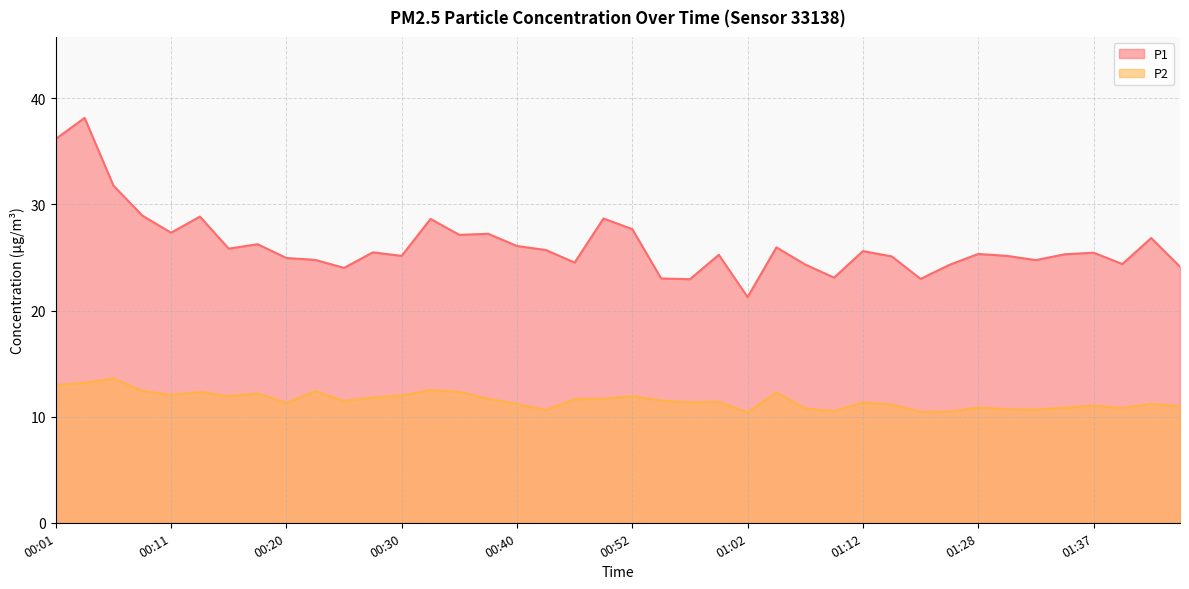

Reading right to left, list all the values displayed in this chart.

P1: 01:45=24.1	01:42=26.8	01:40=24.4	01:37=25.4	01:35=25.3	01:33=24.8	01:30=25.1	01:28=25.3	01:25=24.3	01:22=23.0	01:15=25.1	01:12=25.6	01:10=23.1	01:07=24.3	01:05=25.9	01:02=21.3	01:00=25.2	00:57=22.9	00:55=23.0	00:52=27.7	00:50=28.7	00:47=24.5	00:42=25.7	00:40=26.1	00:37=27.2	00:35=27.1	00:33=28.6	00:30=25.1	00:28=25.5	00:25=24.0	00:23=24.8	00:20=24.9	00:18=26.2	00:15=25.8	00:13=28.9	00:11=27.3	00:08=28.9	00:06=31.8	00:03=38.1	00:01=36.2
P2: 01:45=11.0	01:42=11.2	01:40=10.8	01:37=11.1	01:35=10.8	01:33=10.7	01:30=10.7	01:28=10.8	01:25=10.5	01:22=10.4	01:15=11.2	01:12=11.3	01:10=10.5	01:07=10.8	01:05=12.3	01:02=10.4	01:00=11.4	00:57=11.3	00:55=11.5	00:52=11.9	00:50=11.7	00:47=11.7	00:42=10.6	00:40=11.2	00:37=11.7	00:35=12.3	00:33=12.5	00:30=12.0	00:28=11.8	00:25=11.5	00:23=12.4	00:20=11.3	00:18=12.2	00:15=11.9	00:13=12.3	00:11=12.1	00:08=12.4	00:06=13.6	00:03=13.2	00:01=13.0